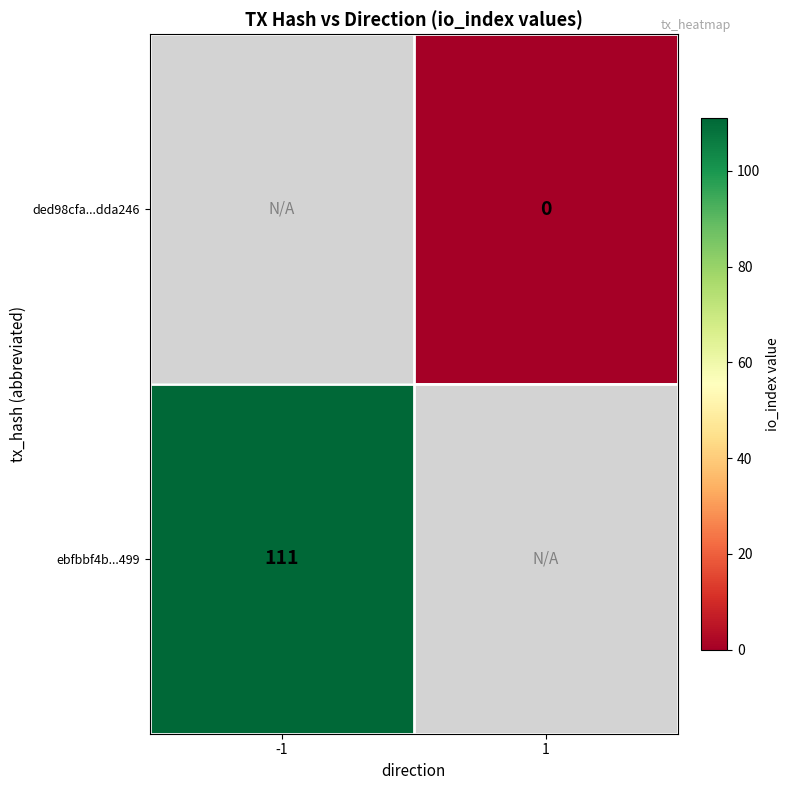

Is the value of ebfbbf4b...499 at -1 greater than the value of ded98cfa...dda246 at 1?

Yes